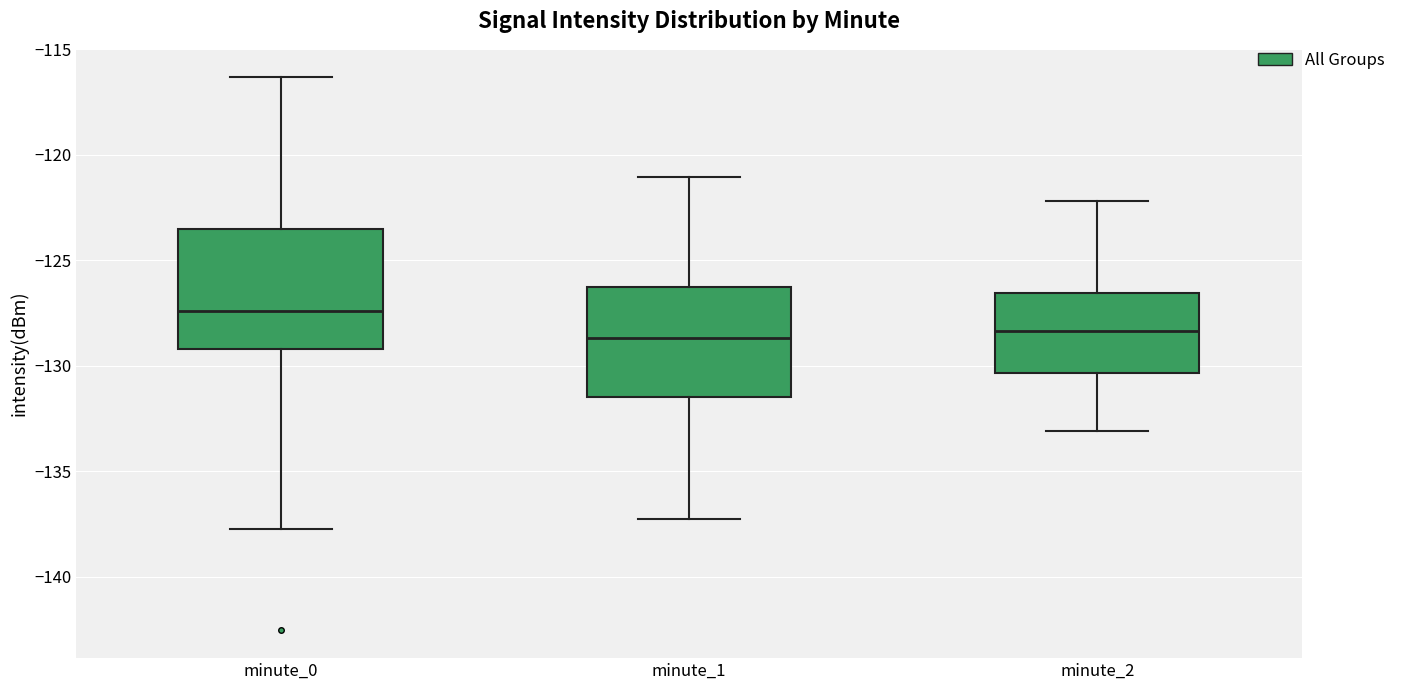

Which box is the tallest, from its lower edge to its upper edge?

minute_0